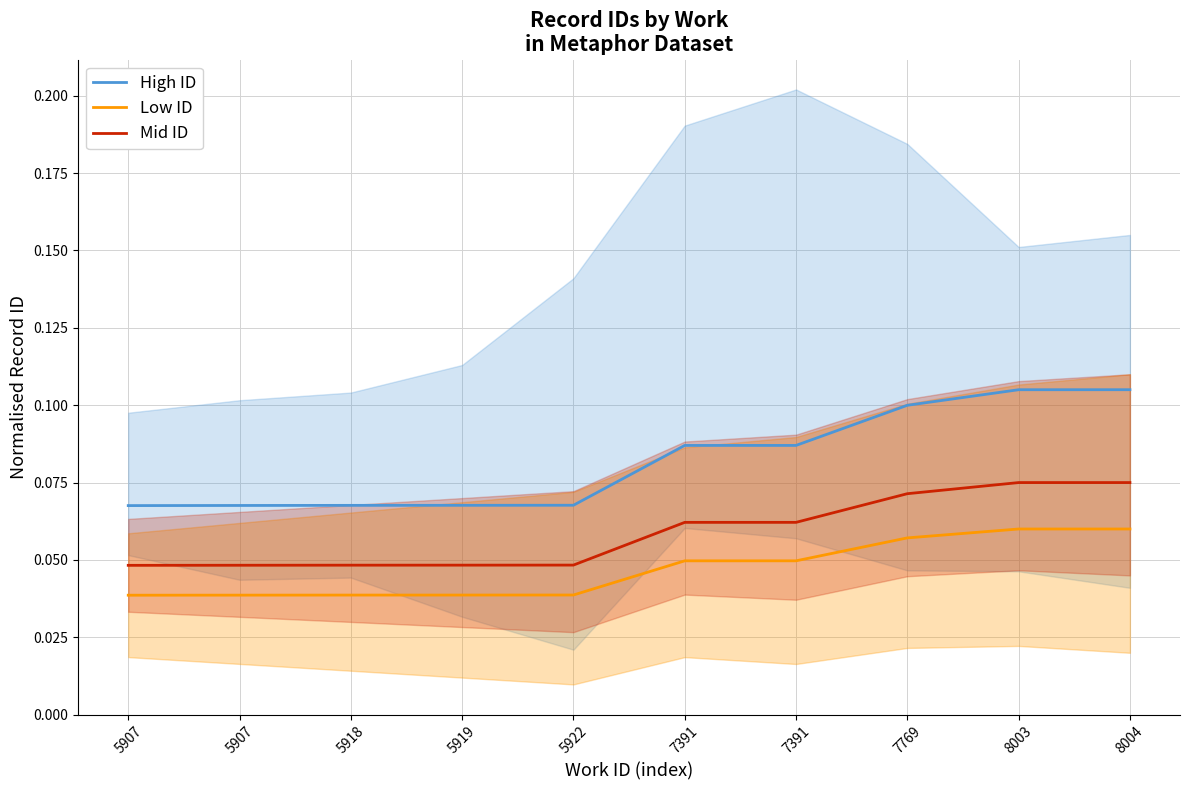

Is the value of Low ID at 7391 greater than the value of High ID at 8003?

No